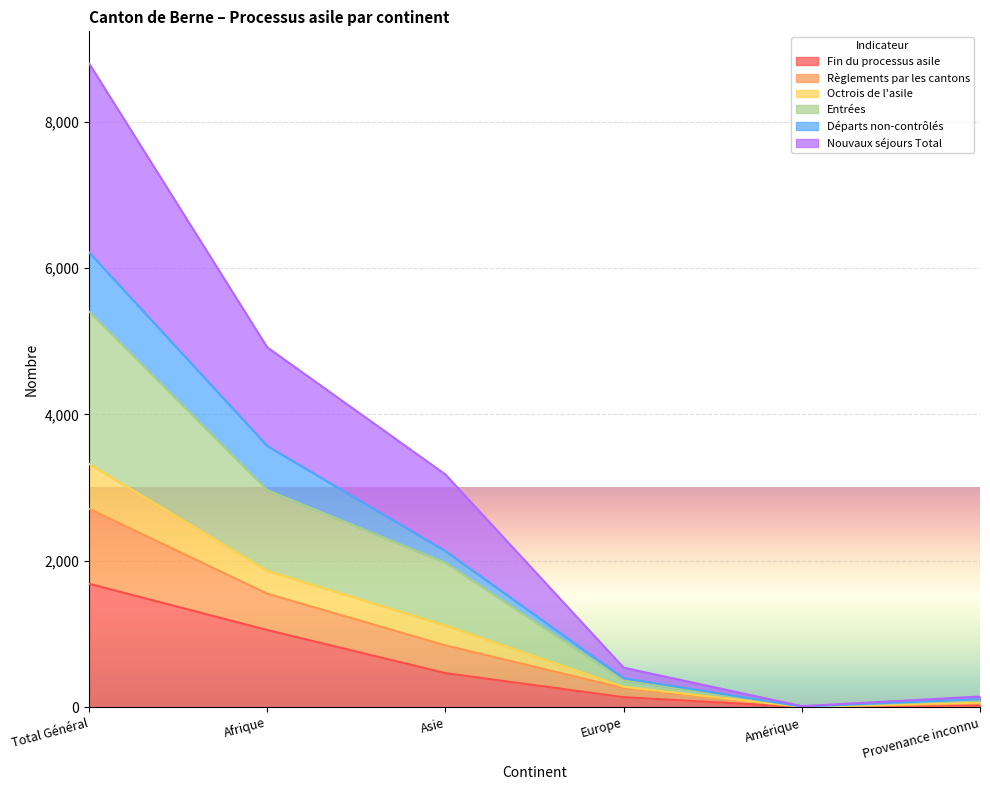

At how many categories does at least one series exceed 3243?

2